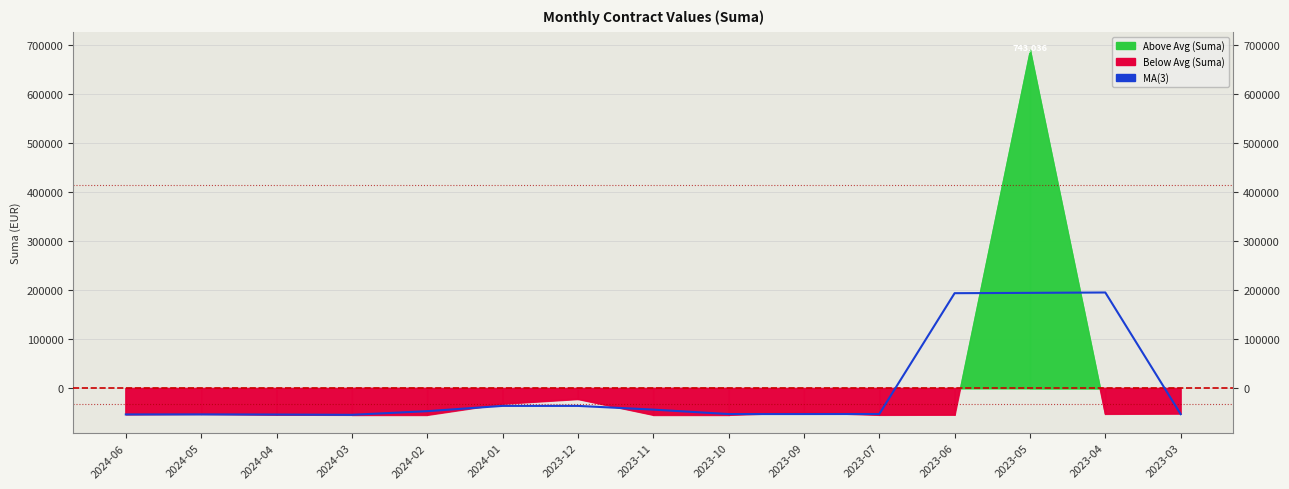

Reading left to right, transcribe all the data shown in this chart.

-53149.9	-53049.9	-53366.6	-53958.3	-46500.9	-35760.9	-35760.9	-43318.3	-52381.9	-52381.9	-52281.9	193720.4	194387.1	195151.1	-52527.6